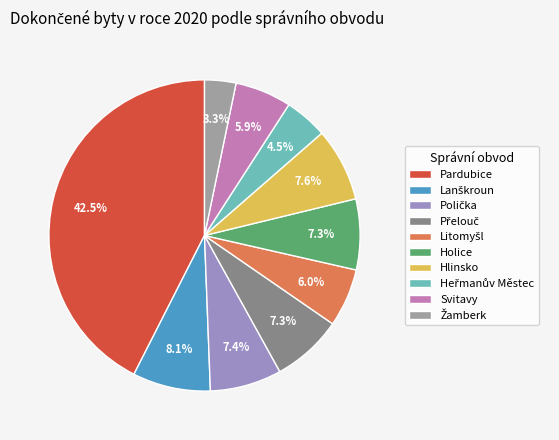

Is there a majority slice in this chart?

No